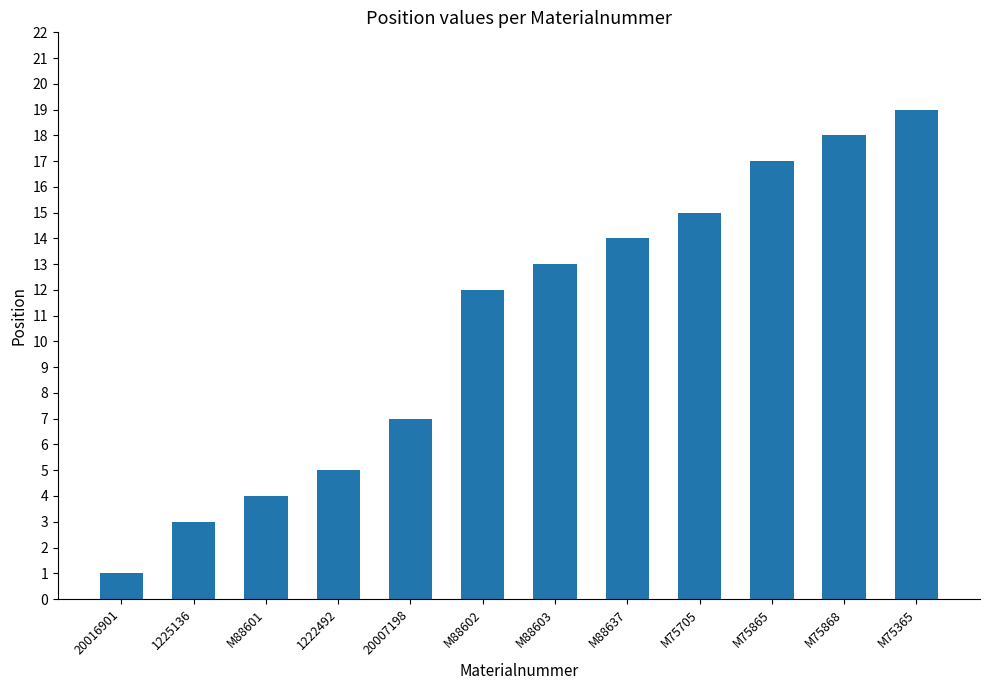

The value at 1225136 is 2. True or false?

False